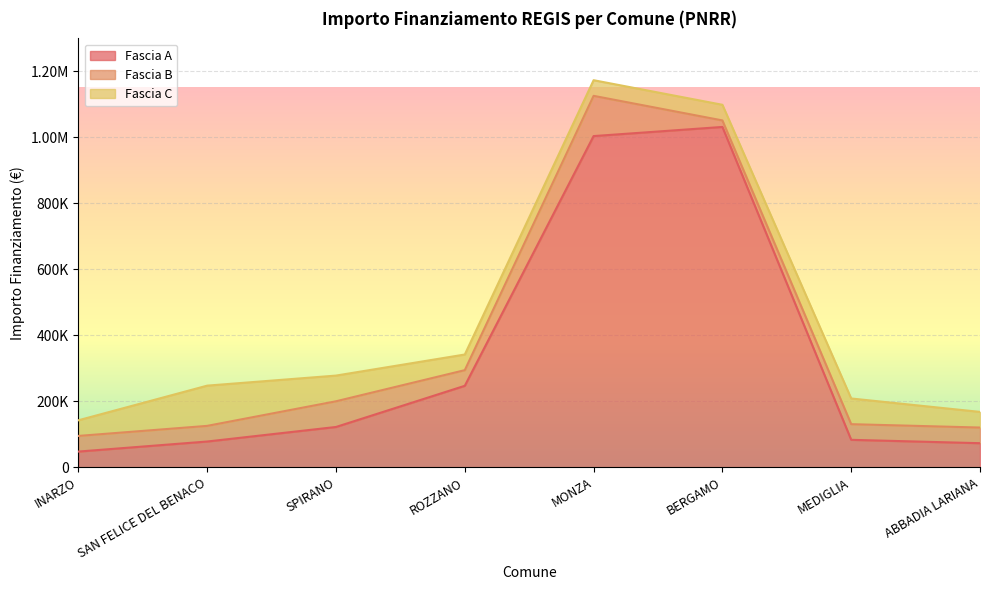

What is the sum of all Fascia A values?

2685466